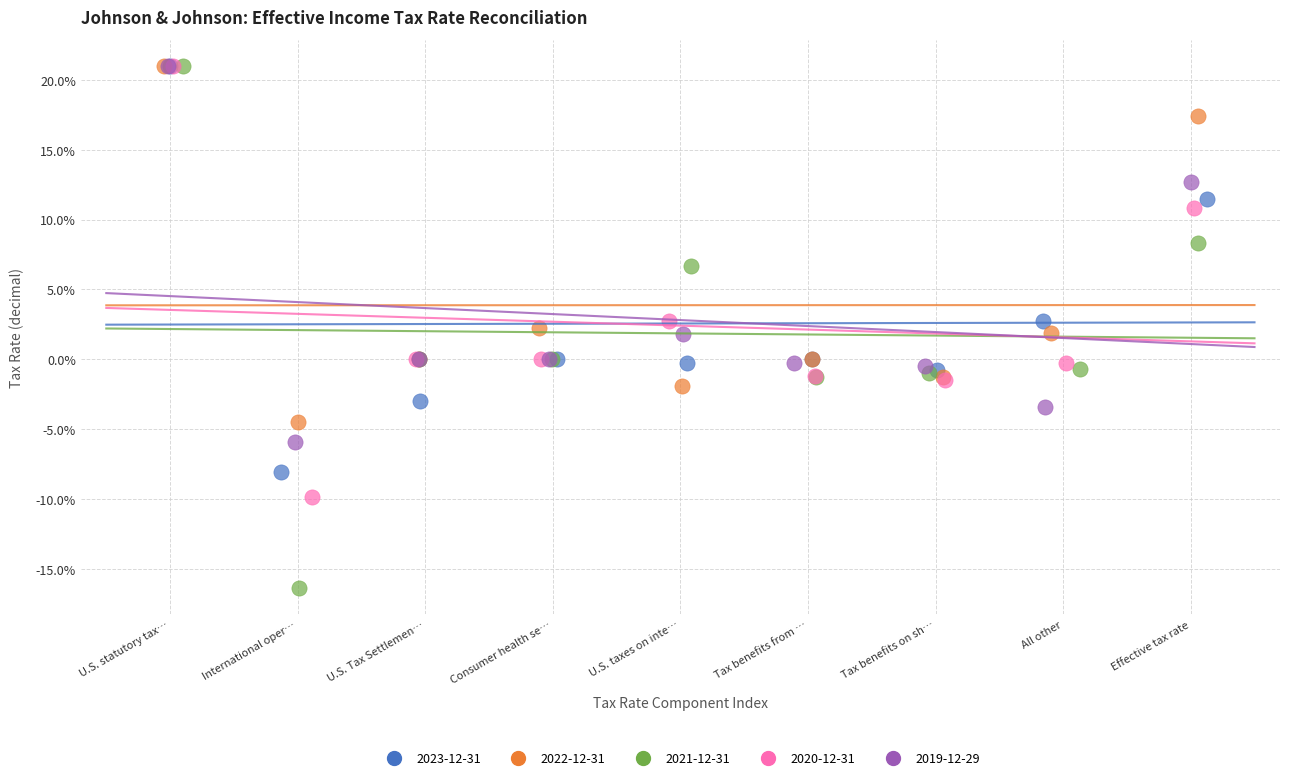

What are all the series names shown in the legend?

2023-12-31, 2022-12-31, 2021-12-31, 2020-12-31, 2019-12-29